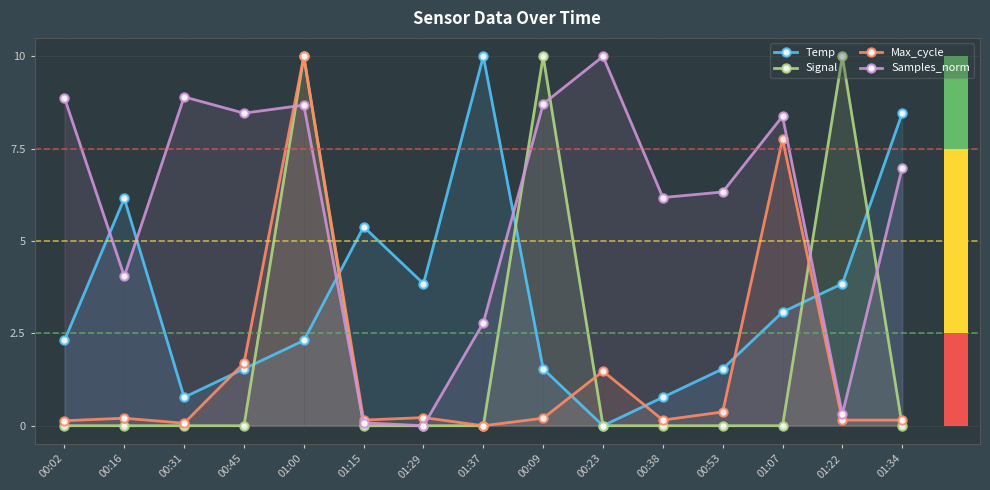

Which series has the largest total across all categories?

Samples_norm